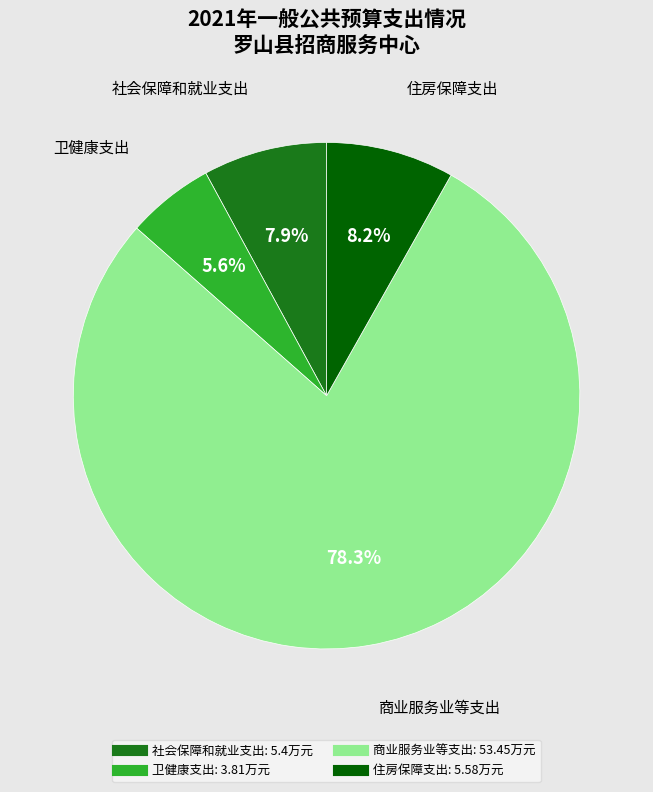

What percentage do 卫健康支出 and 商业服务业等支出 together represent?

83.9%